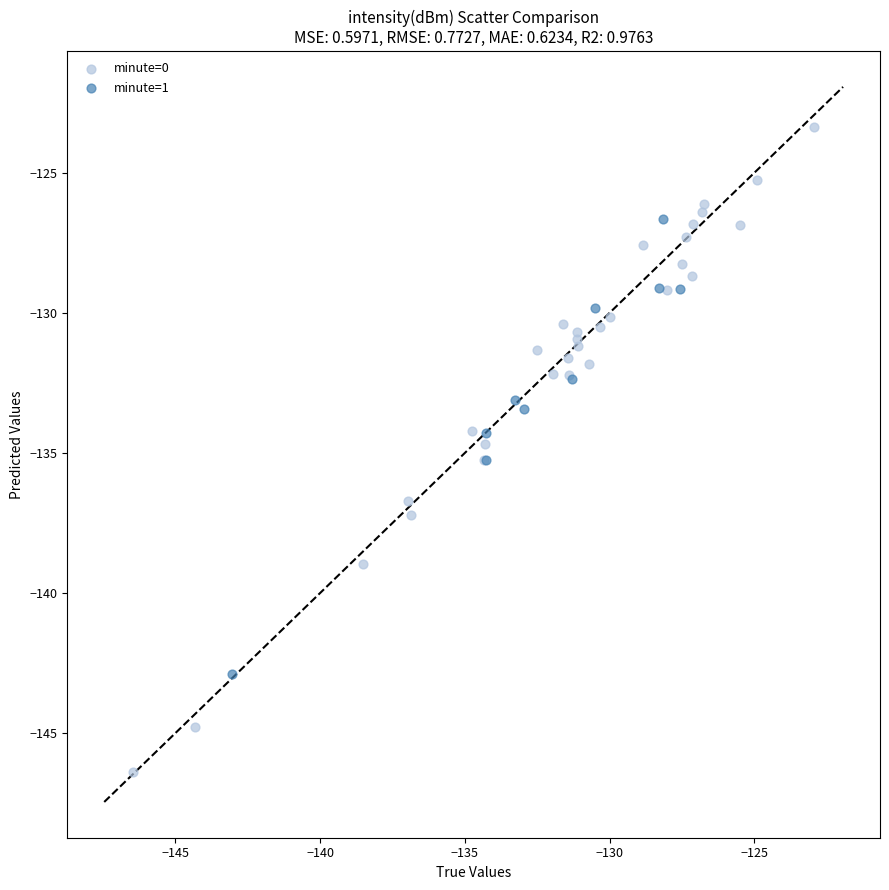

Which series contains the highest Y value?

minute=0